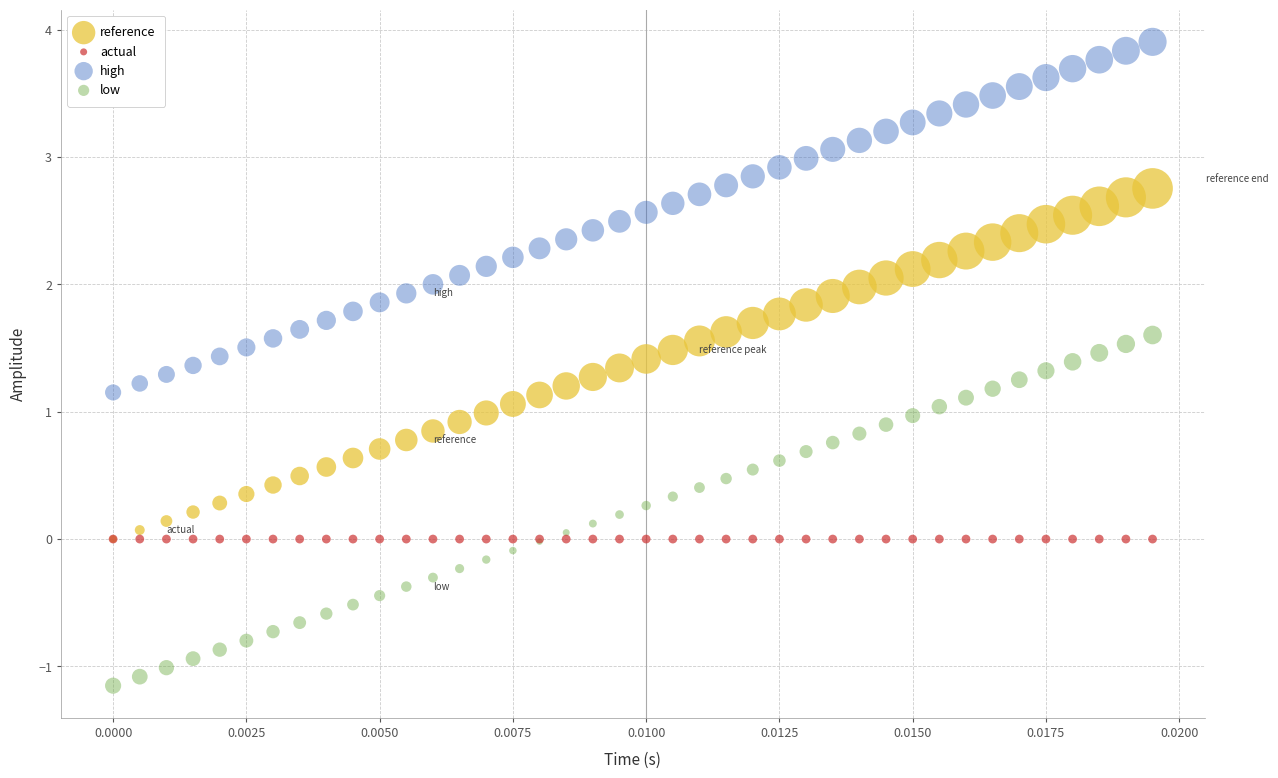

What are all the series names shown in the legend?

reference, actual, high, low